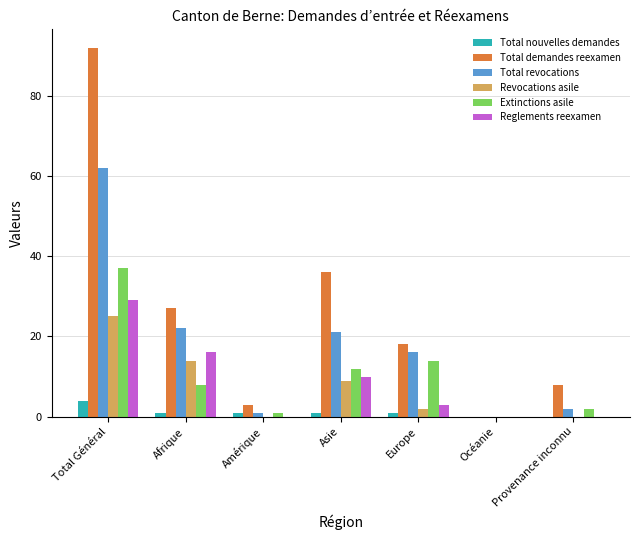

Which series has the widest spread of values?

Total demandes reexamen